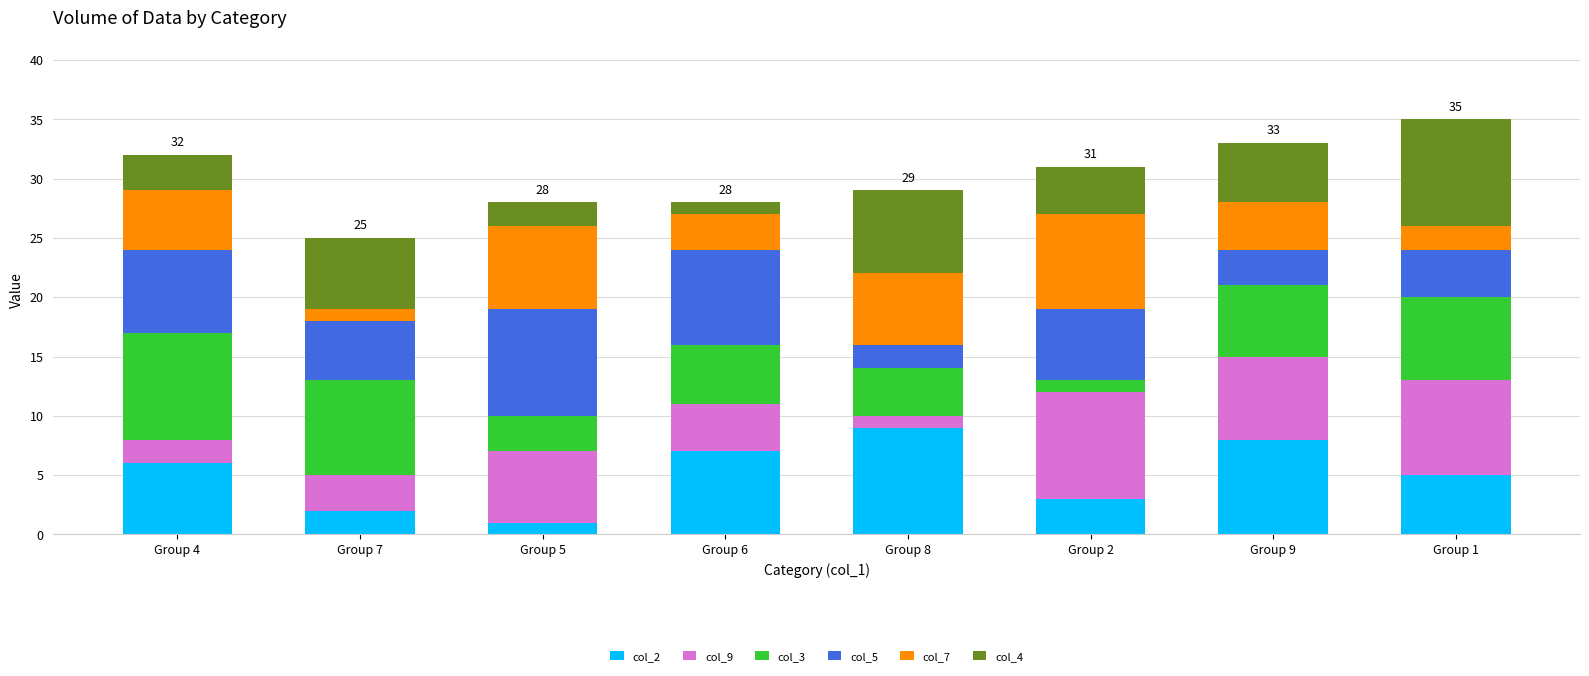

Rank the categories by col_2 value from highest to lowest.

Group 8, Group 9, Group 6, Group 4, Group 1, Group 2, Group 7, Group 5